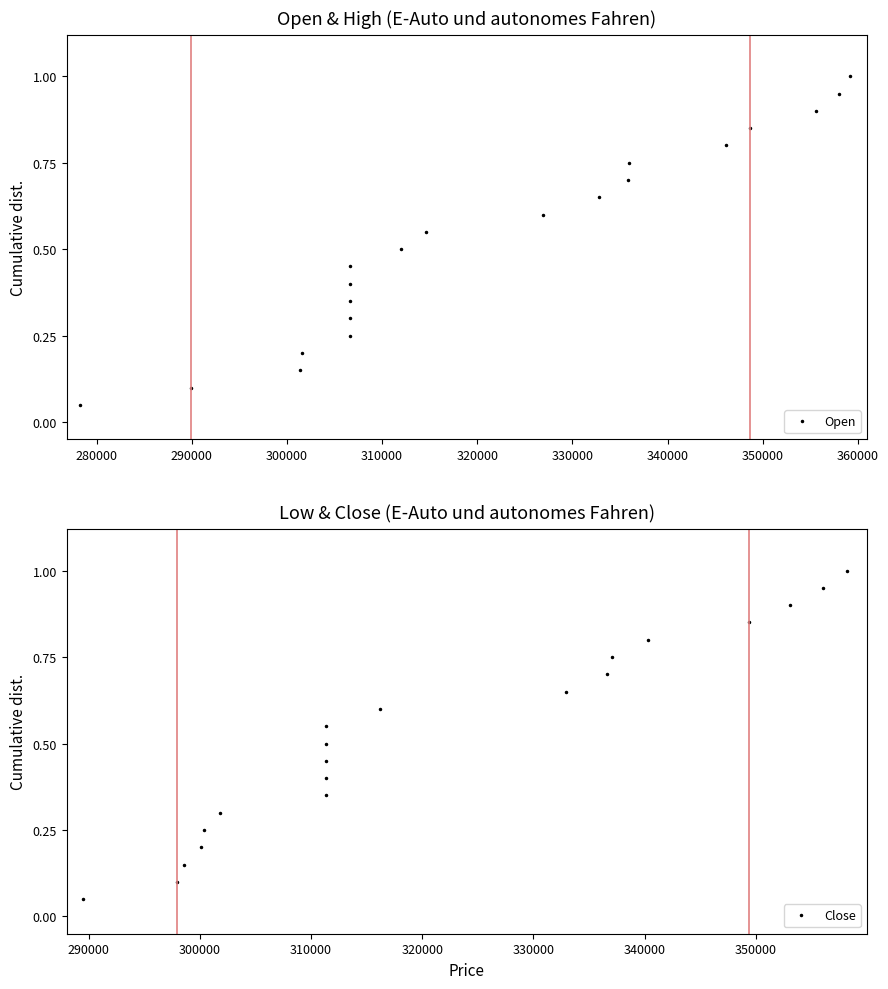

Does the chart have visible grid lines?

No